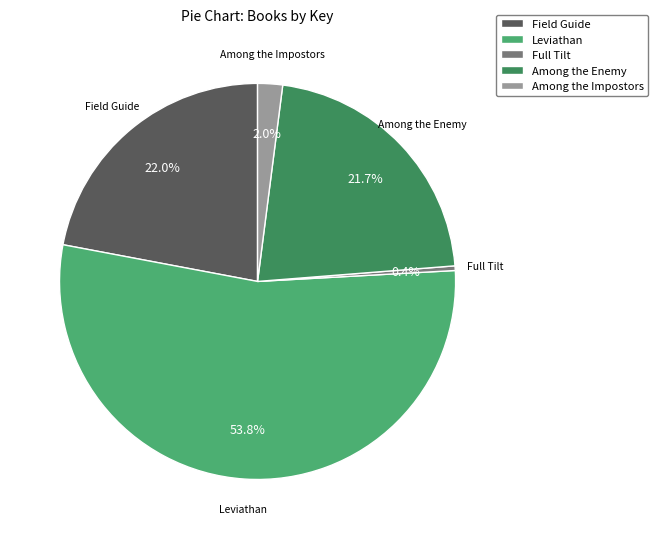

True or false: Leviathan accounts for 54% of the total.

True